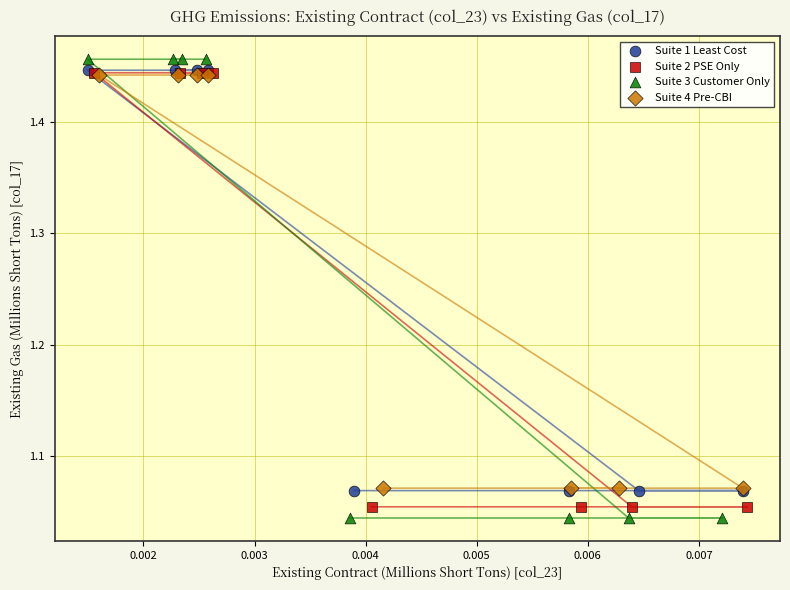

Which series has the largest Y range (max minus min)?

Suite 3 Customer Only